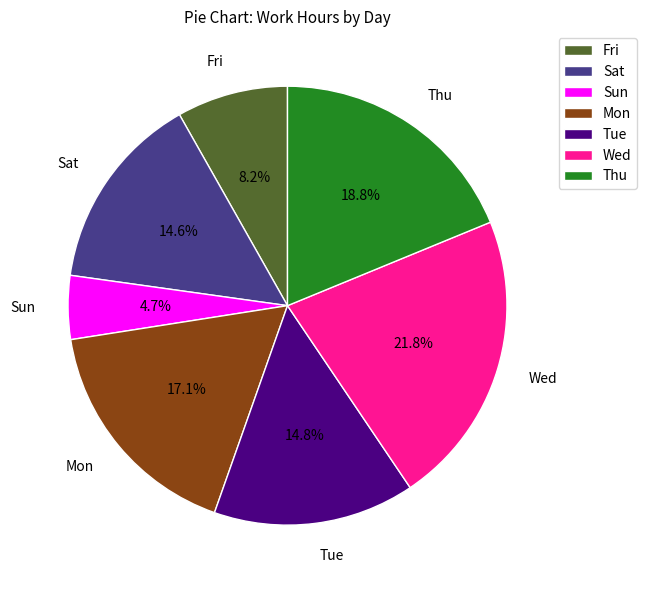

Does Fri account for over 50% of the chart?

No